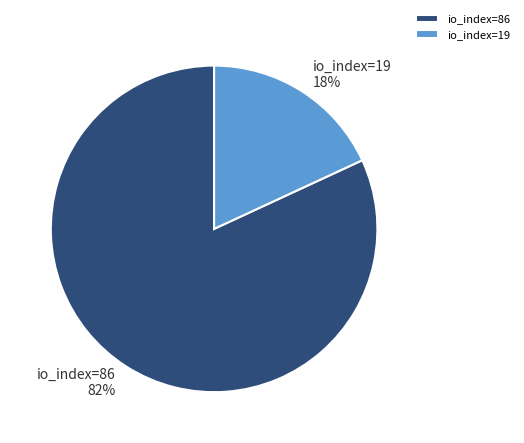

Is the sum of io_index=86 and io_index=19 greater than half?

Yes